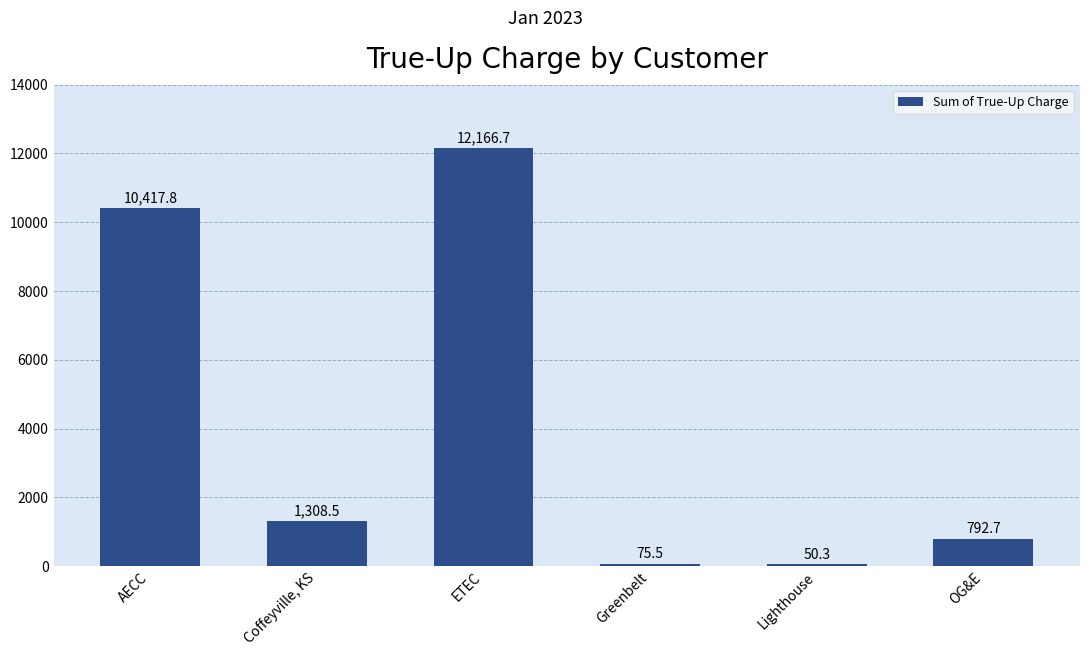

What is the maximum value shown in the chart?

12166.7